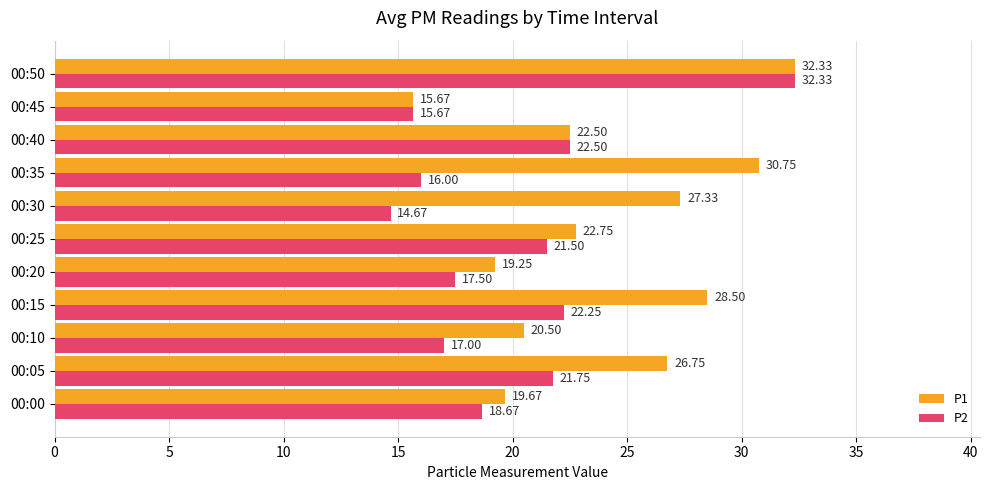

List the series in order of their overall mean, lowest first.

P2, P1